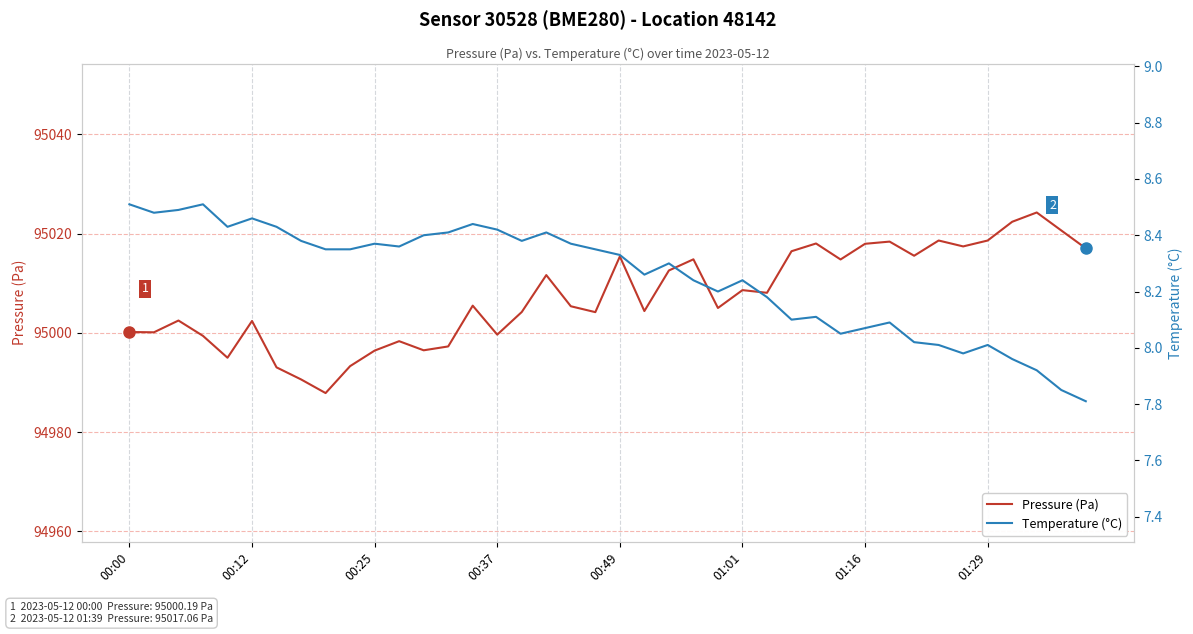

Is it true that Pressure (Pa) equals 95018.6 at 01:29?

True